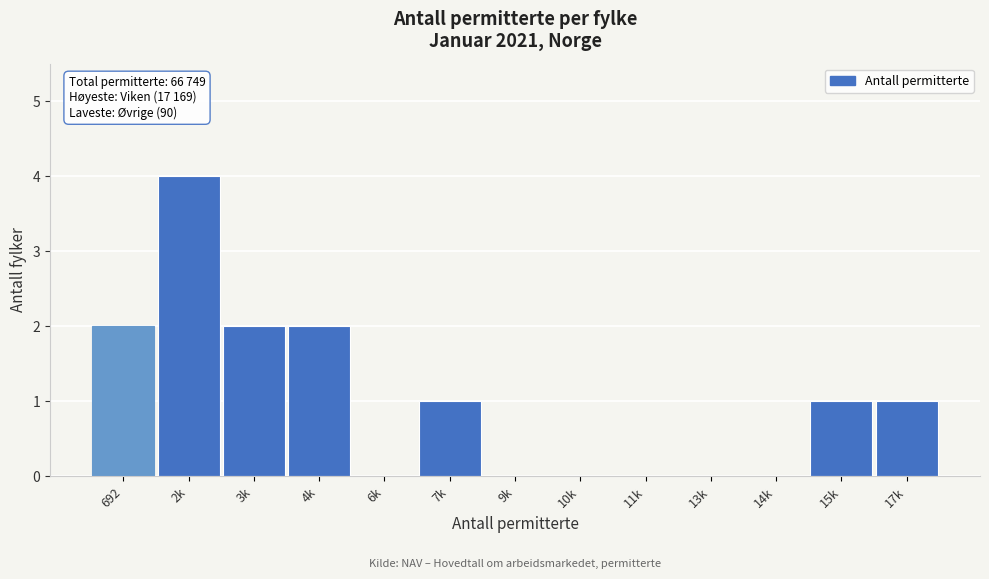

Reading left to right, what are all the values shown in this chart?

692=2	2k=4	3k=2	4k=2	6k=0	7k=1	9k=0	10k=0	11k=0	13k=0	14k=0	15k=1	17k=1